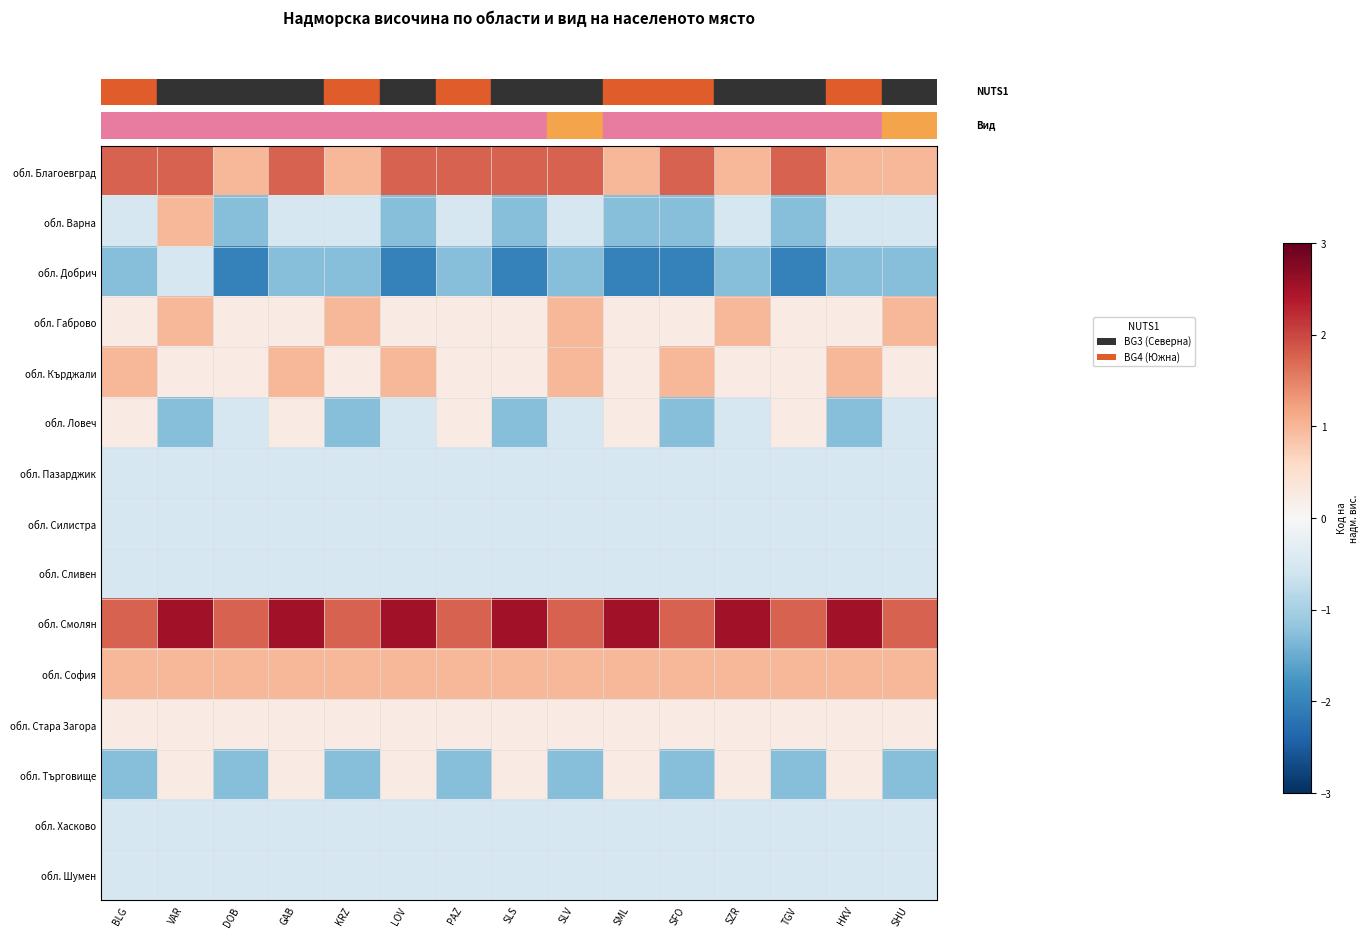

Count the number of data series in this chart.

15